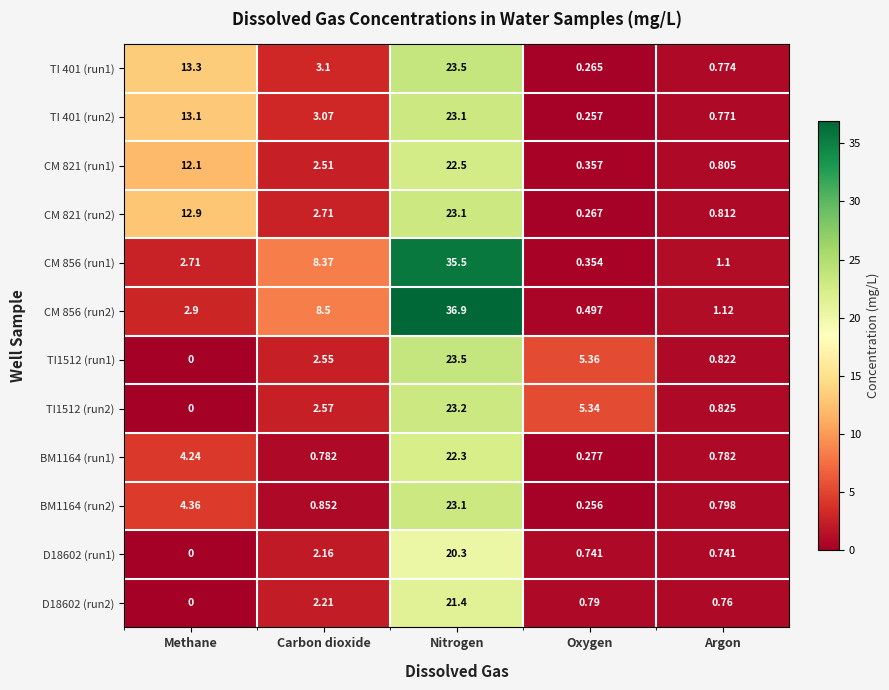

How many categories are shown in the chart?

5